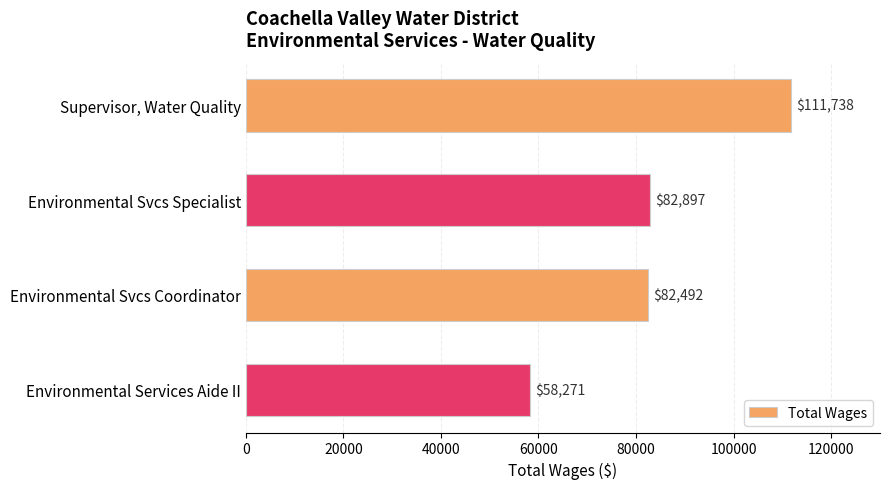

What is the sum of all values?

335398